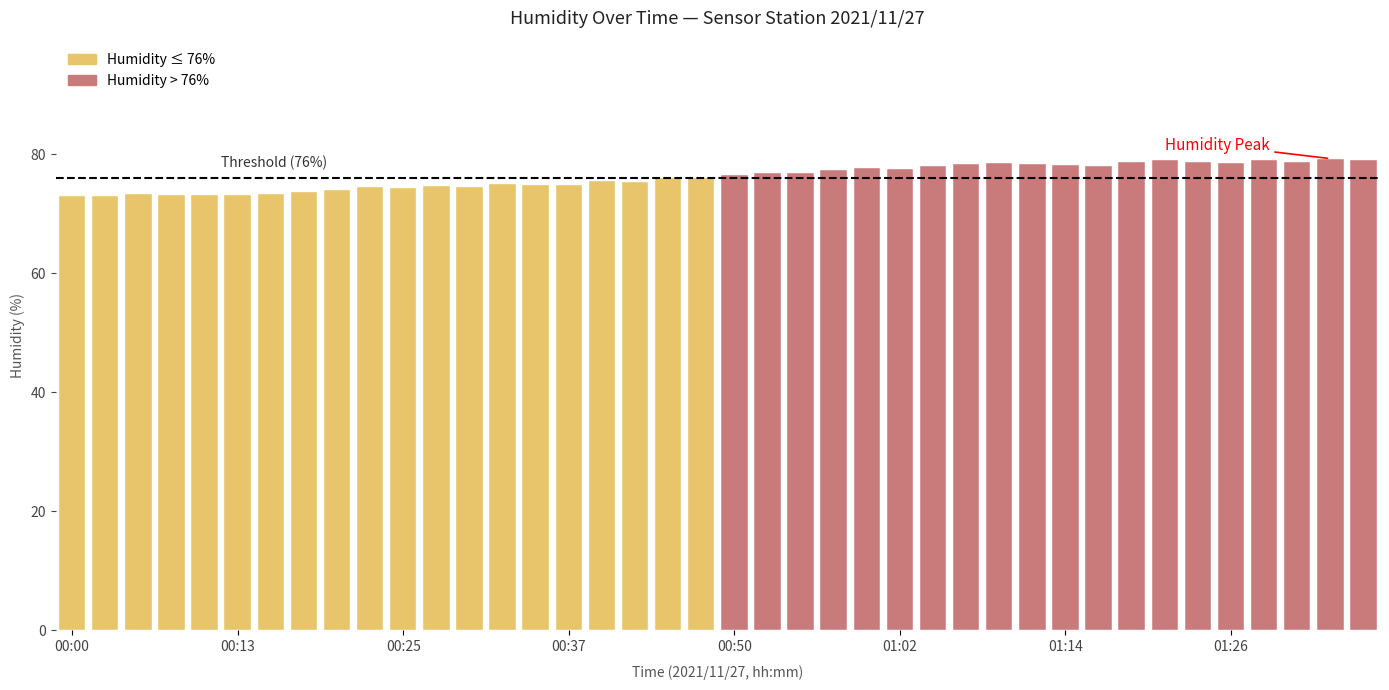

What is the maximum value shown in the chart?

79.3